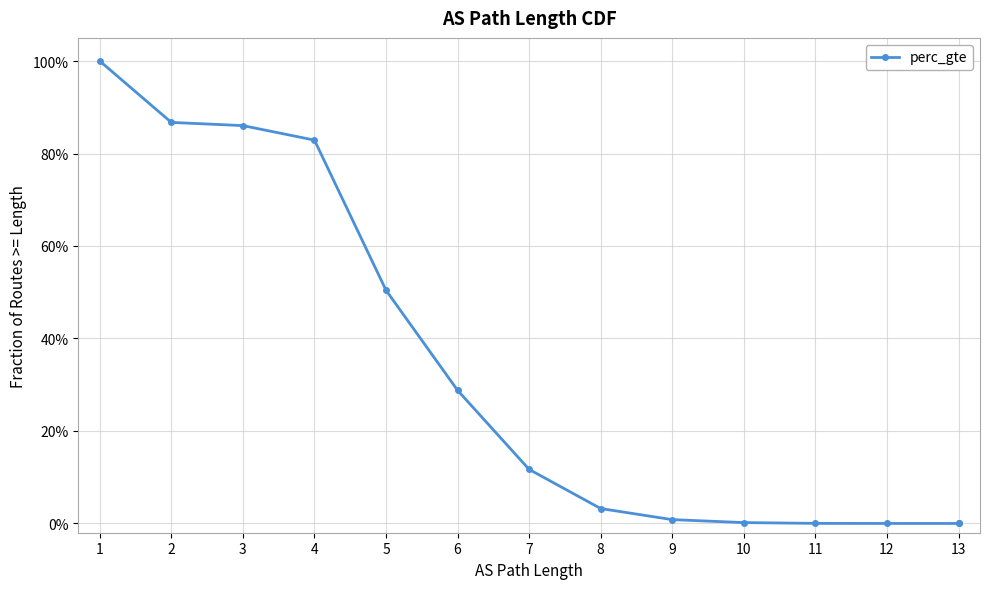

At which category does the chart reach its minimum across all series?

13